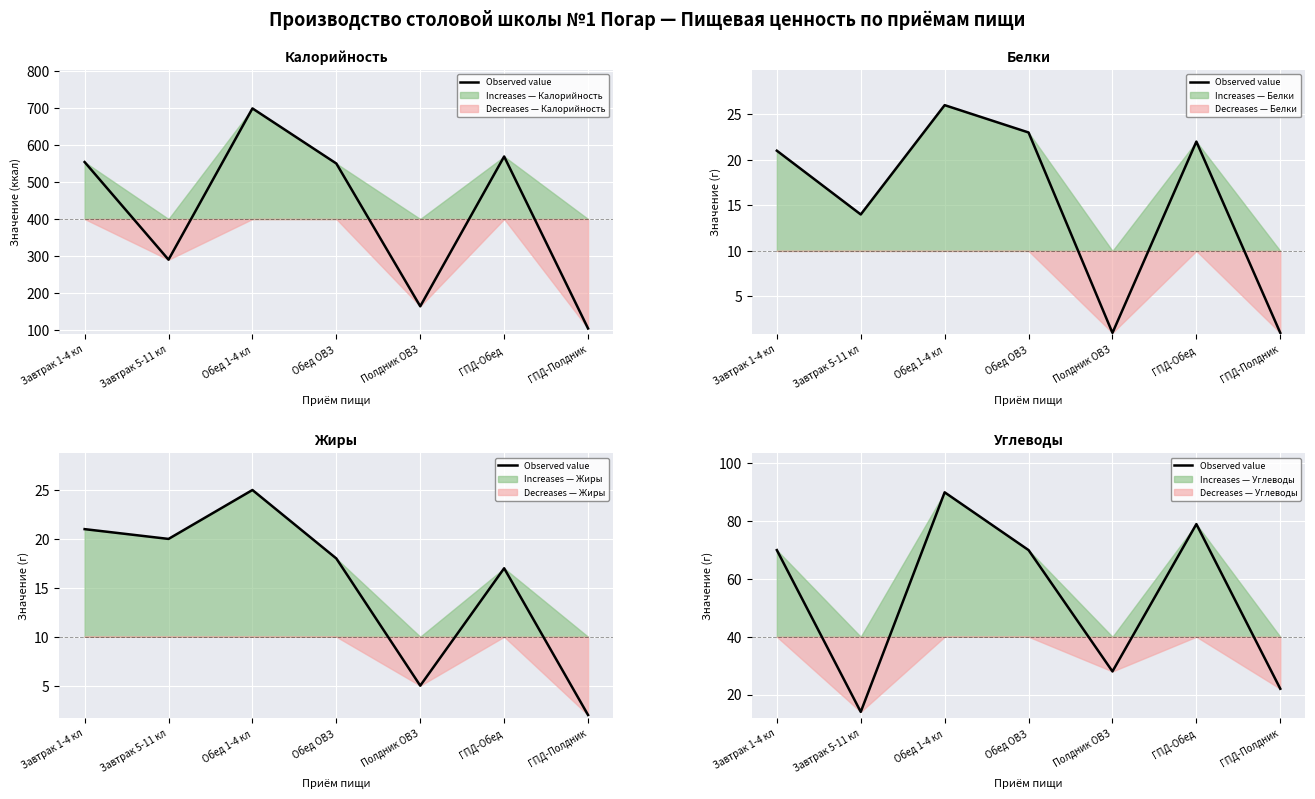

What is the change in value from Завтрак 1-4 кл to Завтрак 5-11 кл?

-56